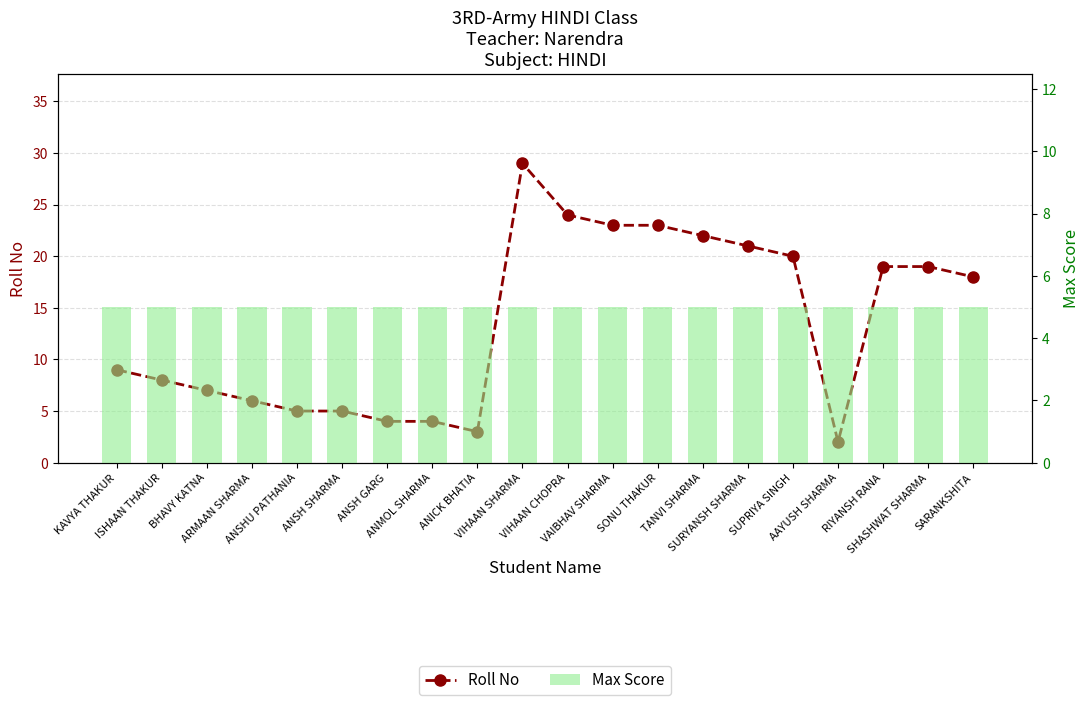

Which label corresponds to the smallest value in the chart?

AAYUSH SHARMA